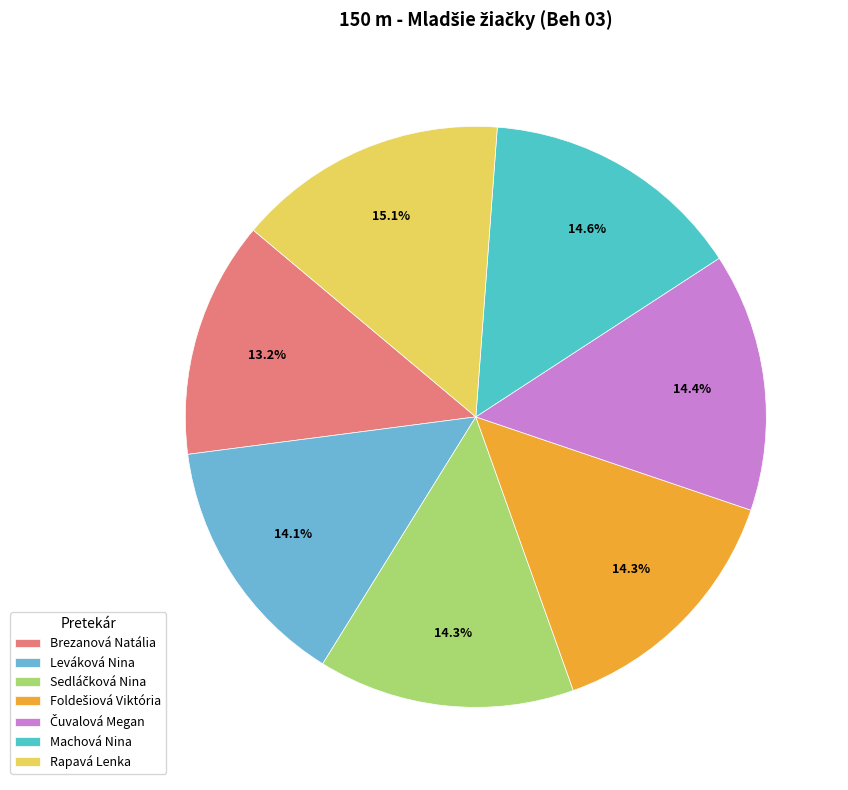

To the nearest percent, what is the average slice percentage?

14%